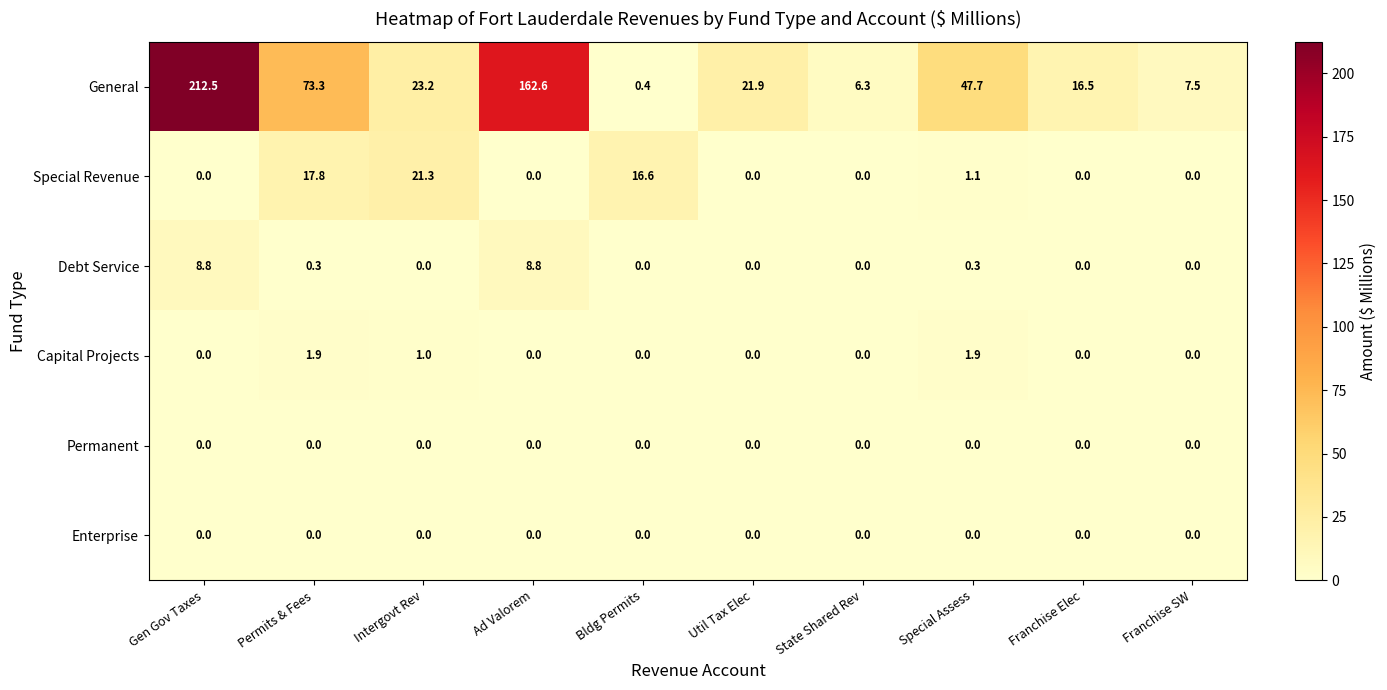

Is the value of Special Revenue at Bldg Permits greater than the value of Permanent at Permits & Fees?

Yes